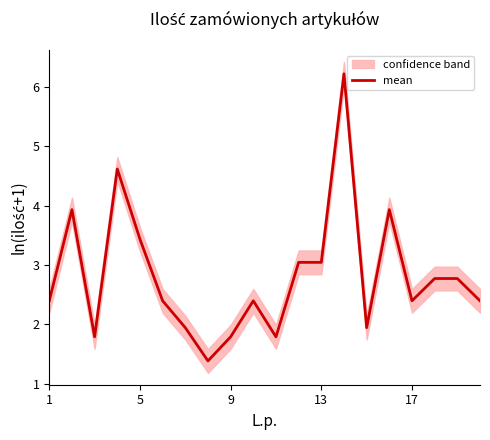

The value of mean at 9 is 1.8. True or false?

True